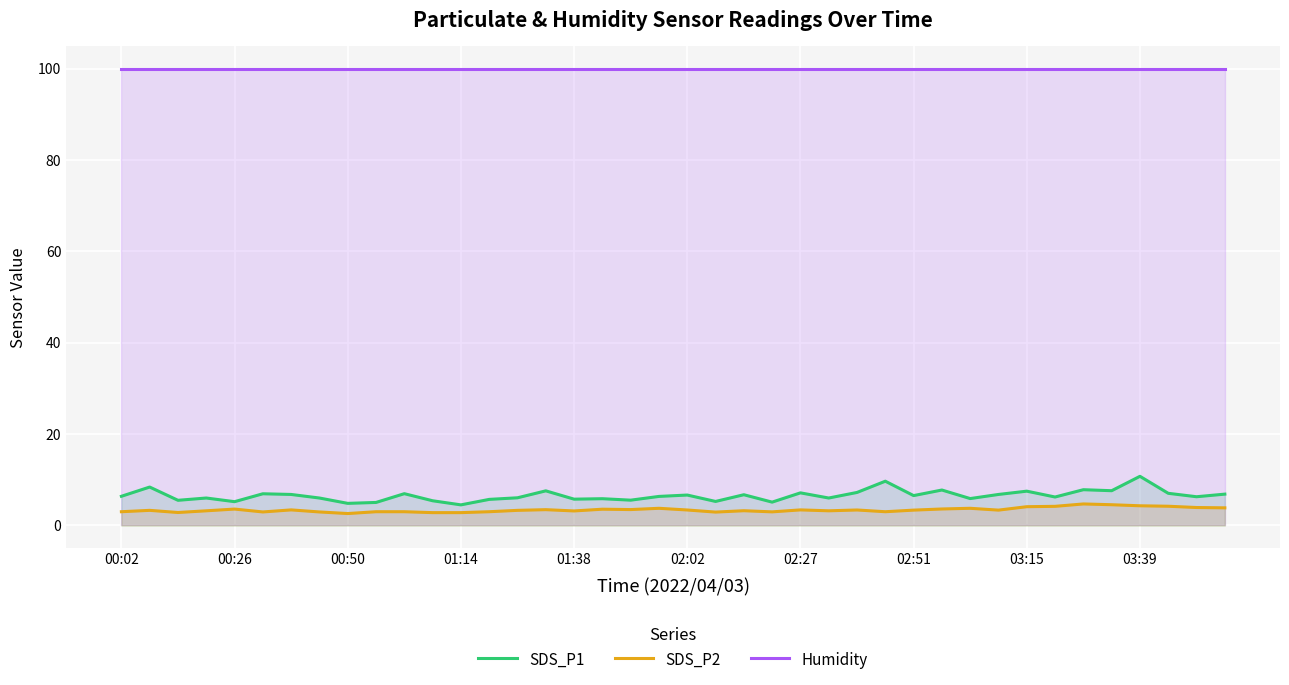

List the series in order of their peak value, highest first.

Humidity, SDS_P1, SDS_P2